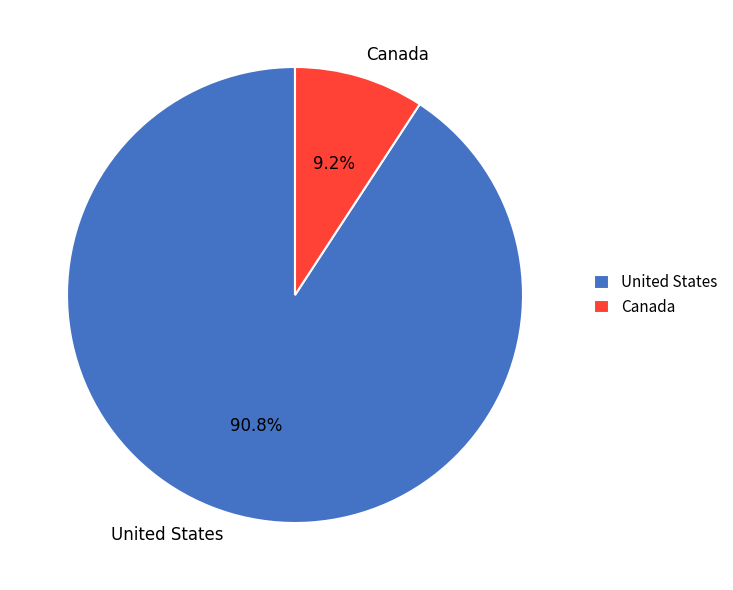

To the nearest percent, what portion does United States represent?

91%